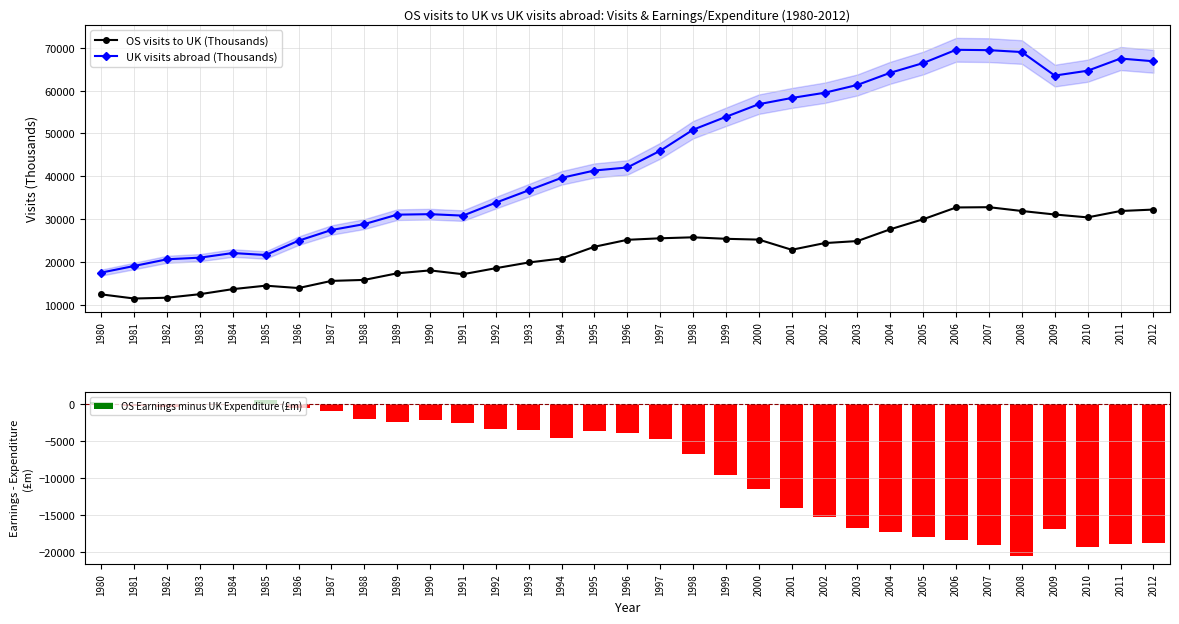

The value of OS Earnings minus UK Expenditure (£m) at 1987 is -1021. True or false?

True